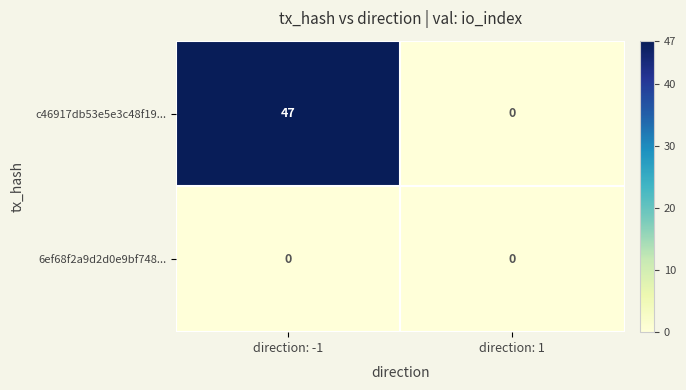

What is the difference between the c46917db53e5e3c48f19... values at direction: 1 and direction: -1?

47